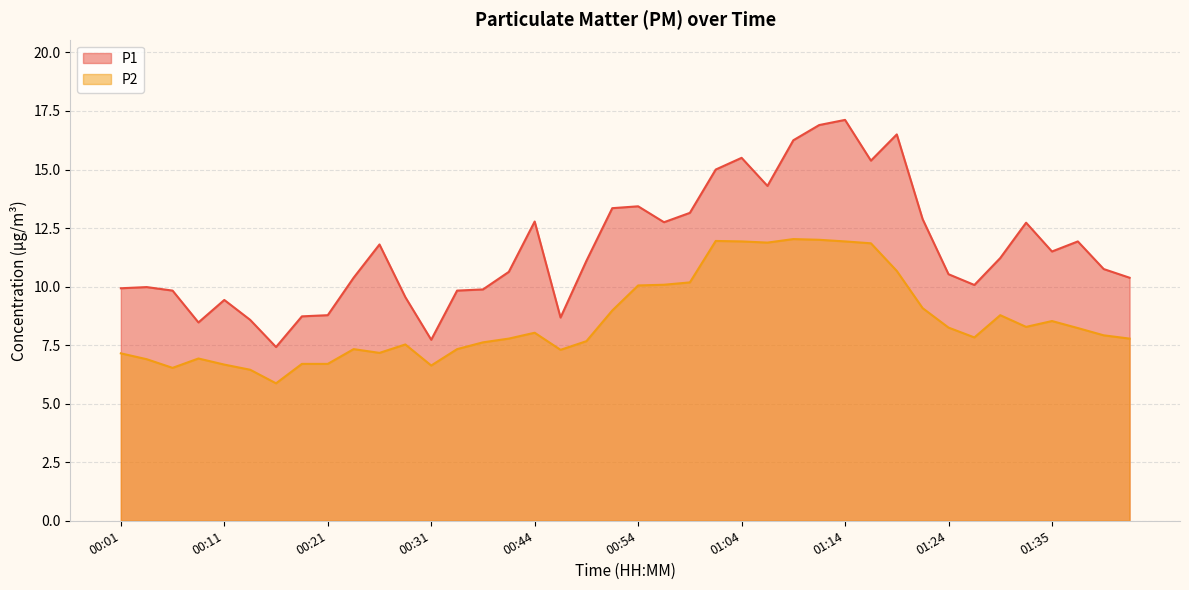

How many categories are shown in the chart?

40